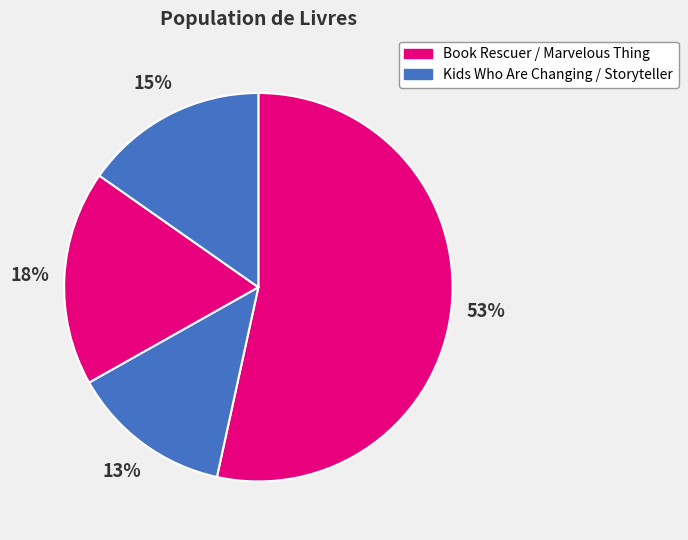

How many slices are in this pie chart?

4